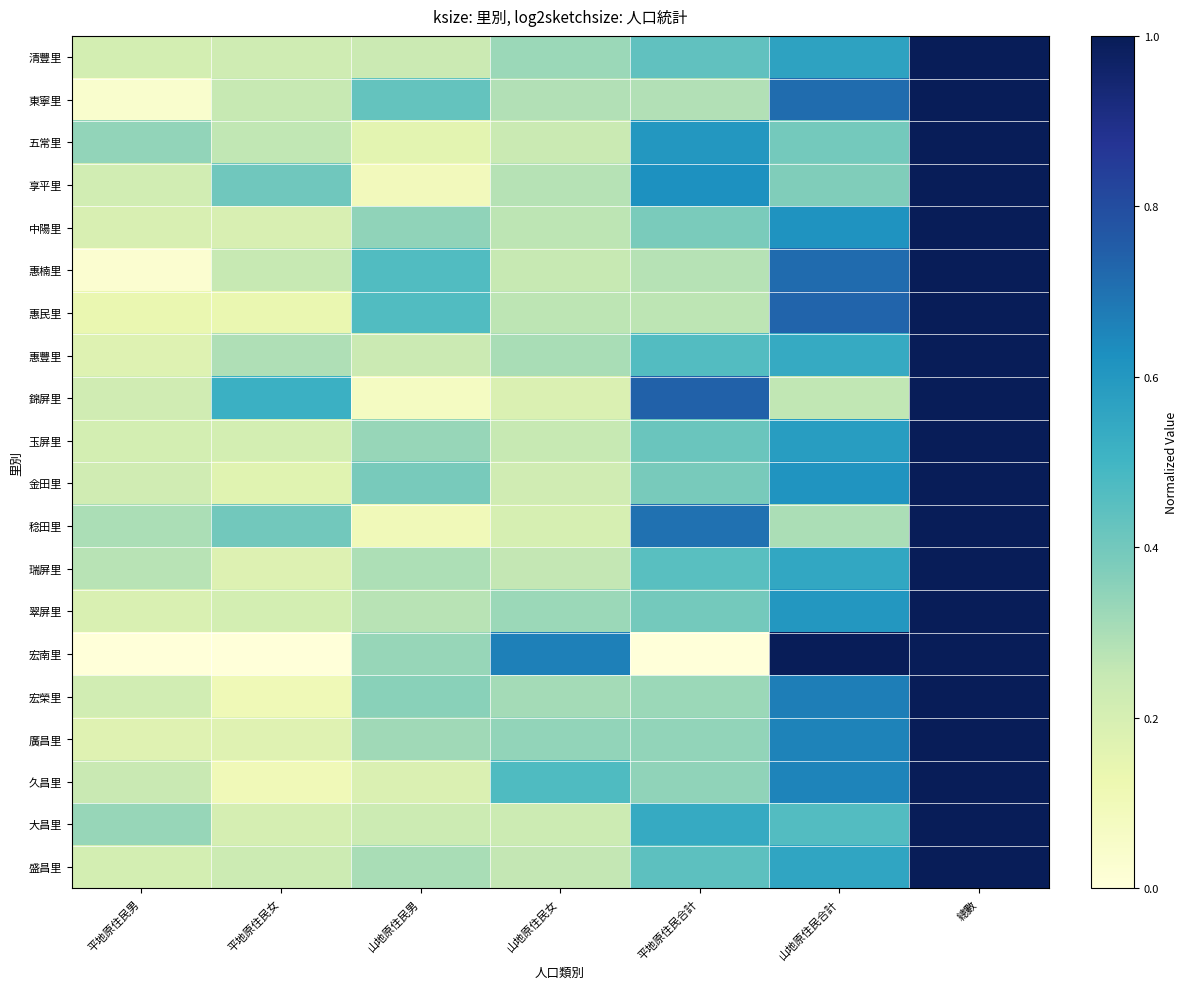

At how many categories does at least one series exceed 0?

7